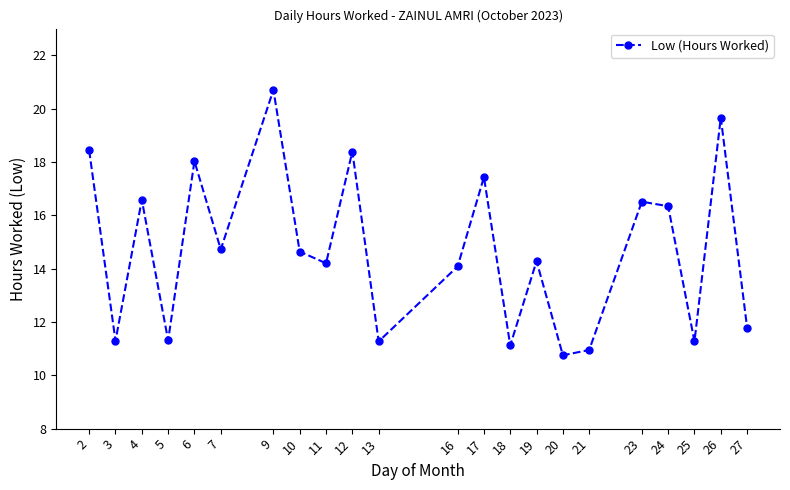

The value at 2 is 18.4. True or false?

True